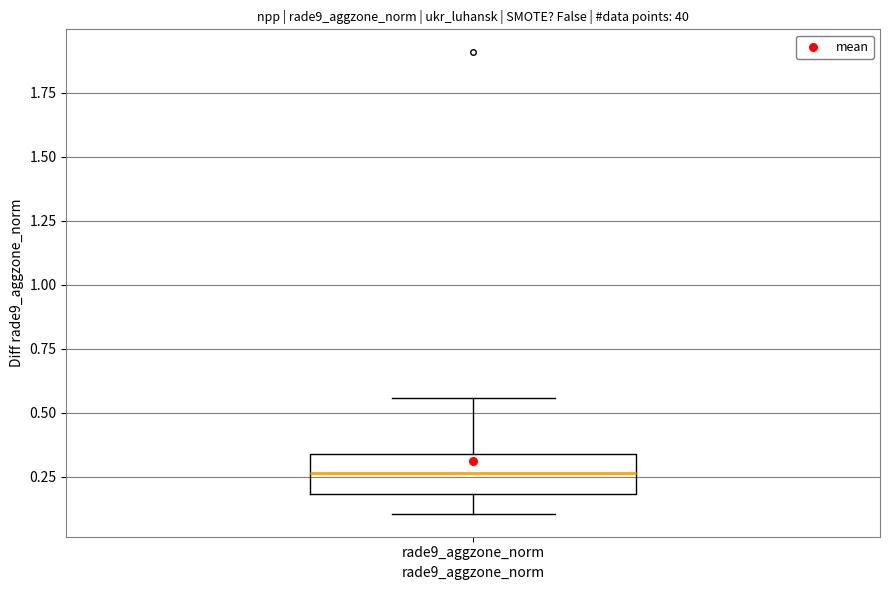

Read this box plot against the y-axis: the position of the median line, the range covered by the box, and the ends of both whiskers. The values are not printed on the chart, so give them approximately, as read against the axis.

median 0.25, box 0.20 to 0.35, whiskers 0.10 to 0.55